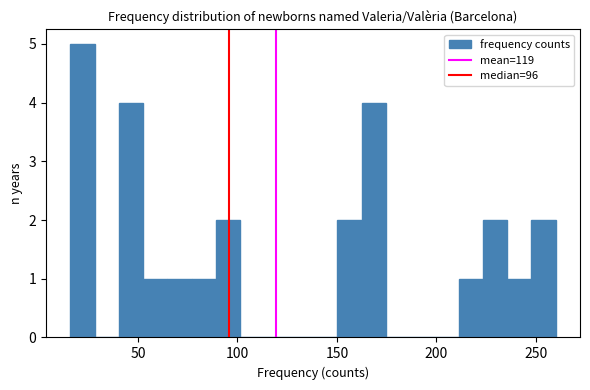

Around what value on the x-axis is the tallest bar? Give the approximate position of its centre, as read against the axis.

20